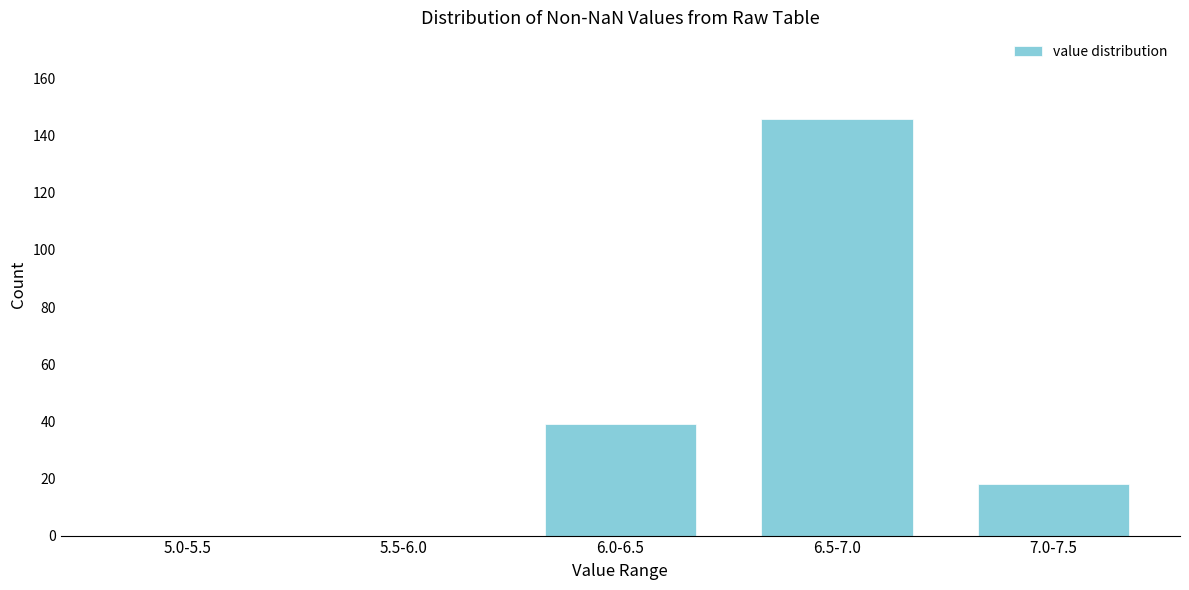

Reading right to left, extract all data points from this chart.

7.0-7.5=18	6.5-7.0=146	6.0-6.5=39	5.5-6.0=0	5.0-5.5=0